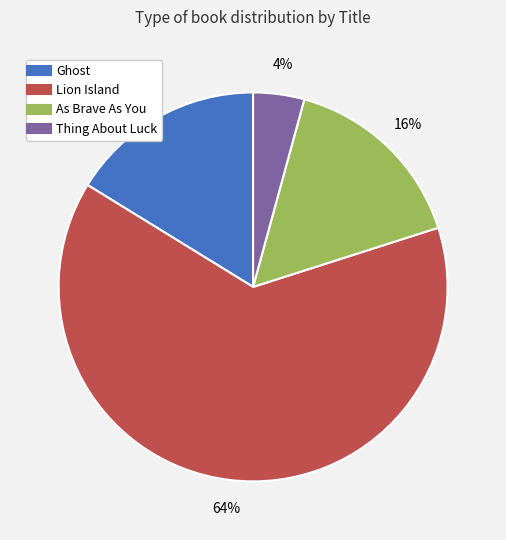

Which has a higher value, Thing About Luck or Lion Island?

Lion Island